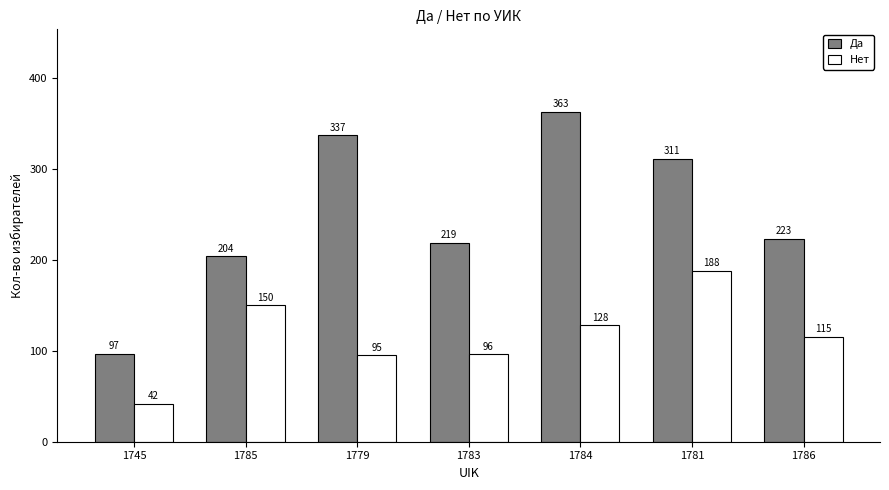

How many bars are there in each group?

2